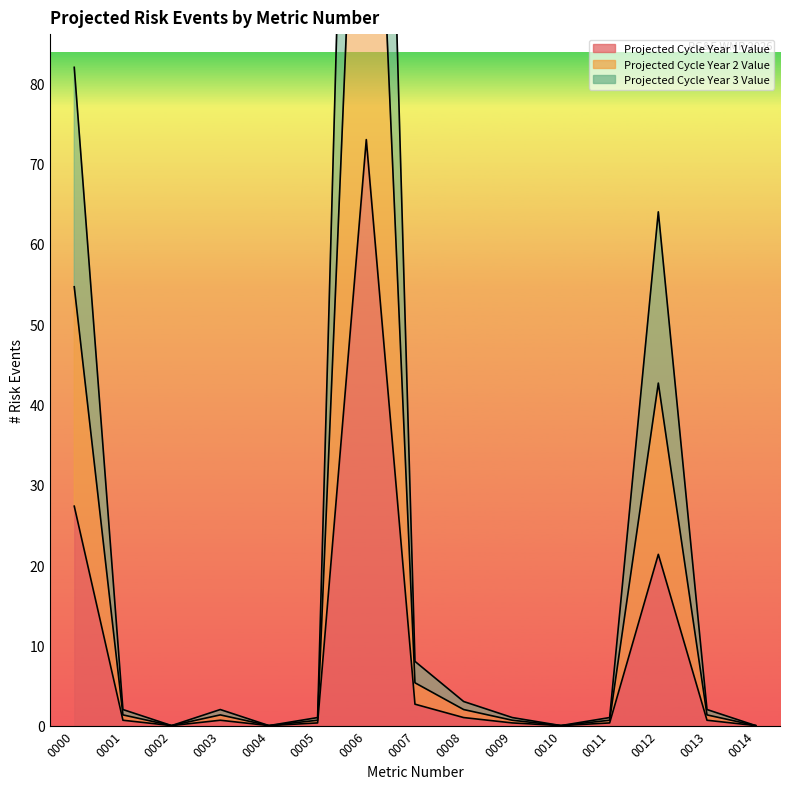

What is the difference between the second highest and minimum values in the Projected Cycle Year 3 Value series?

82.0